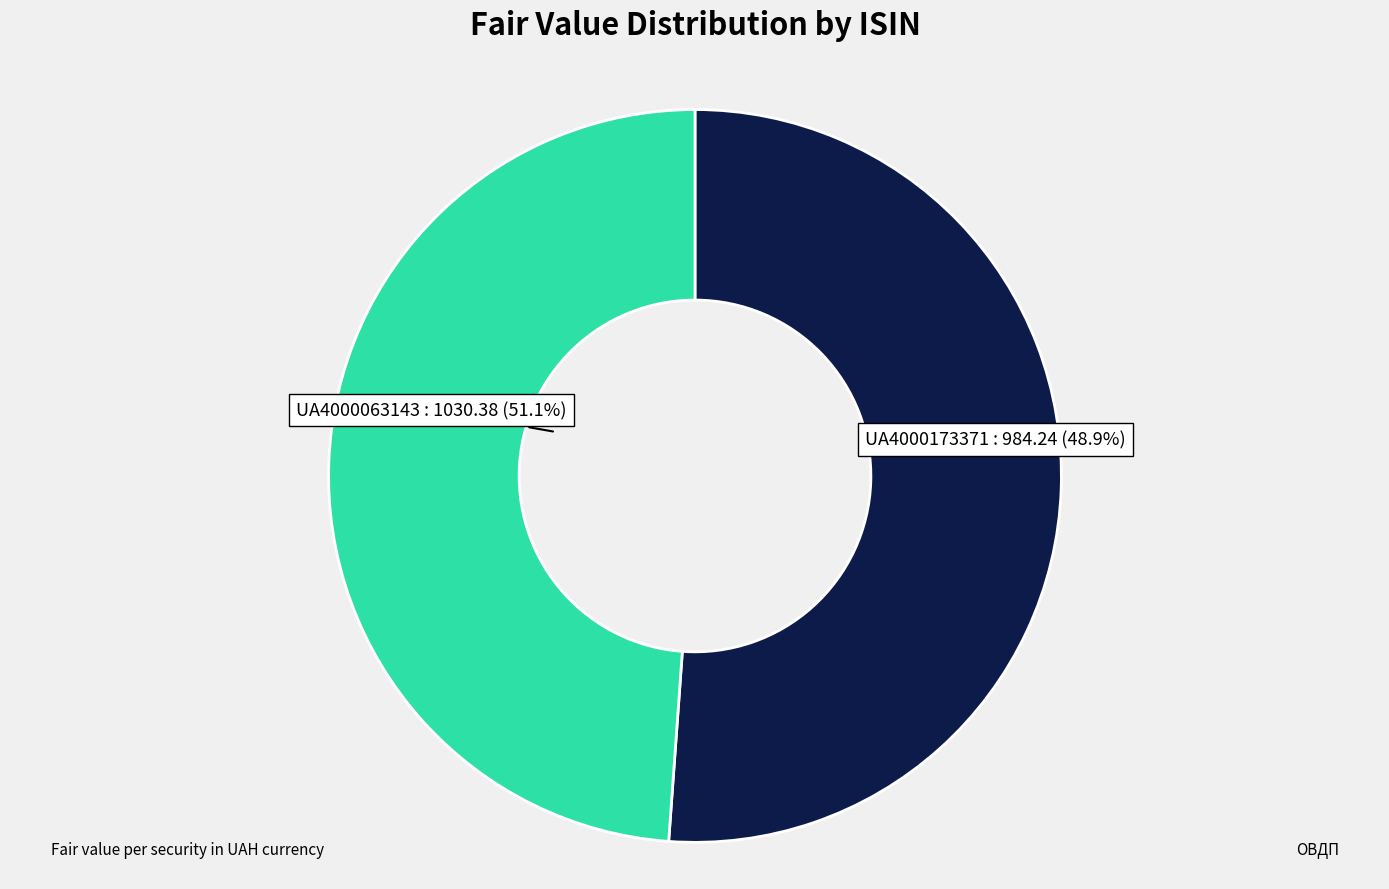

Which slice is the largest?

UA4000063143